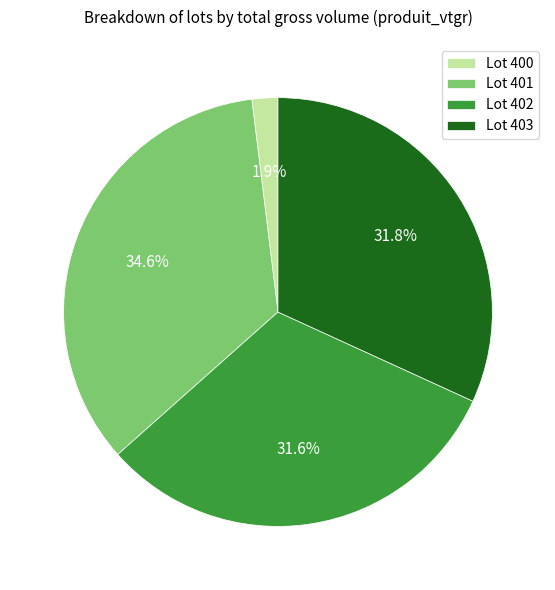

Is there a majority slice in this chart?

No